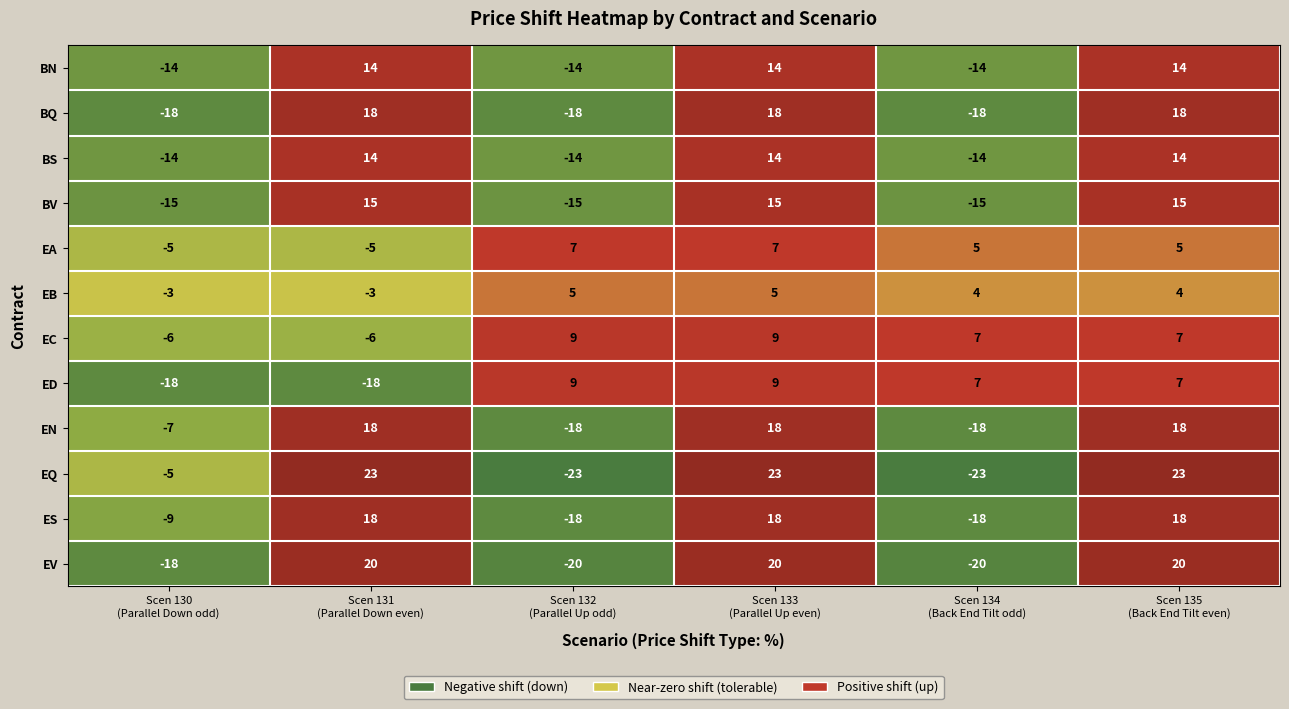

What is the difference between the second highest and minimum values in the EN series?

36